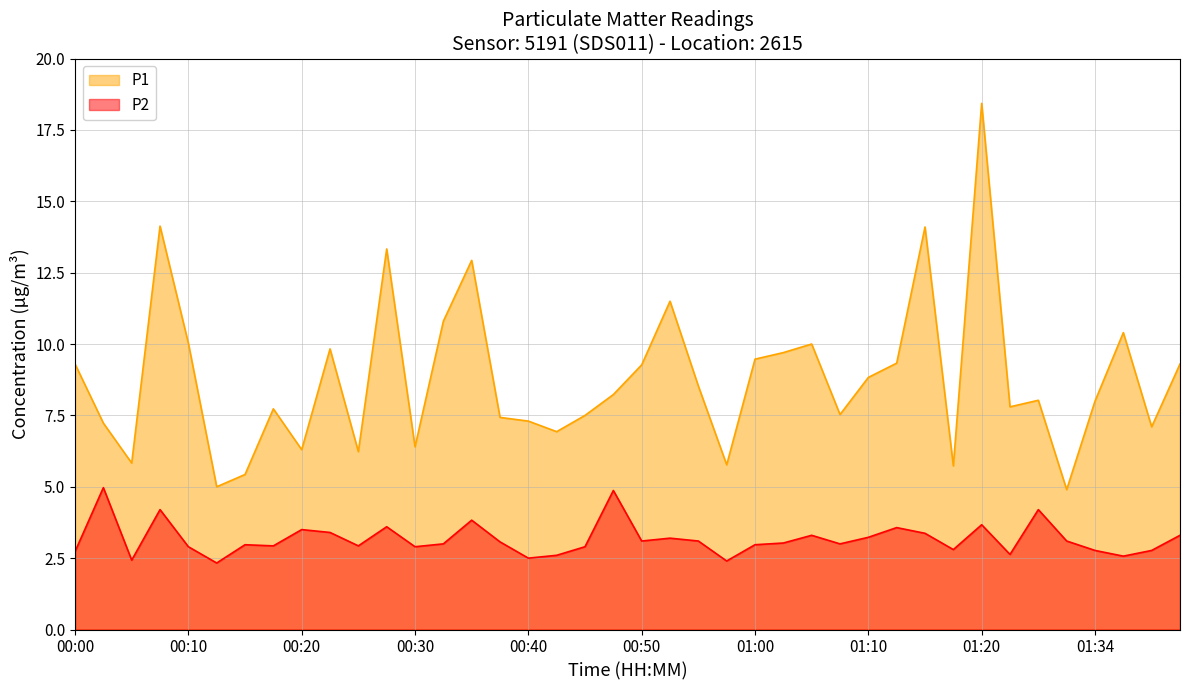

Reading left to right, list all the values displayed in this chart.

P1: 00:00=9.3	00:02=7.2	00:05=5.8	00:07=14.1	00:10=10.0	00:12=5.0	00:15=5.4	00:17=7.7	00:20=6.3	00:22=9.8	00:25=6.2	00:27=13.3	00:30=6.4	00:32=10.8	00:35=12.9	00:37=7.4	00:40=7.3	00:42=6.9	00:45=7.5	00:47=8.2	00:50=9.3	00:52=11.5	00:55=8.5	00:57=5.8	01:00=9.5	01:02=9.7	01:05=10.0	01:07=7.5	01:10=8.8	01:12=9.3	01:15=14.1	01:18=5.7	01:20=18.4	01:26=7.8	01:29=8.0	01:32=4.9	01:34=8.0	01:37=10.4	01:39=7.1	01:42=9.3
P2: 00:00=2.7	00:02=5.0	00:05=2.4	00:07=4.2	00:10=2.9	00:12=2.3	00:15=3.0	00:17=2.9	00:20=3.5	00:22=3.4	00:25=2.9	00:27=3.6	00:30=2.9	00:32=3.0	00:35=3.8	00:37=3.1	00:40=2.5	00:42=2.6	00:45=2.9	00:47=4.9	00:50=3.1	00:52=3.2	00:55=3.1	00:57=2.4	01:00=3.0	01:02=3.0	01:05=3.3	01:07=3.0	01:10=3.2	01:12=3.6	01:15=3.4	01:18=2.8	01:20=3.7	01:26=2.6	01:29=4.2	01:32=3.1	01:34=2.8	01:37=2.6	01:39=2.8	01:42=3.3